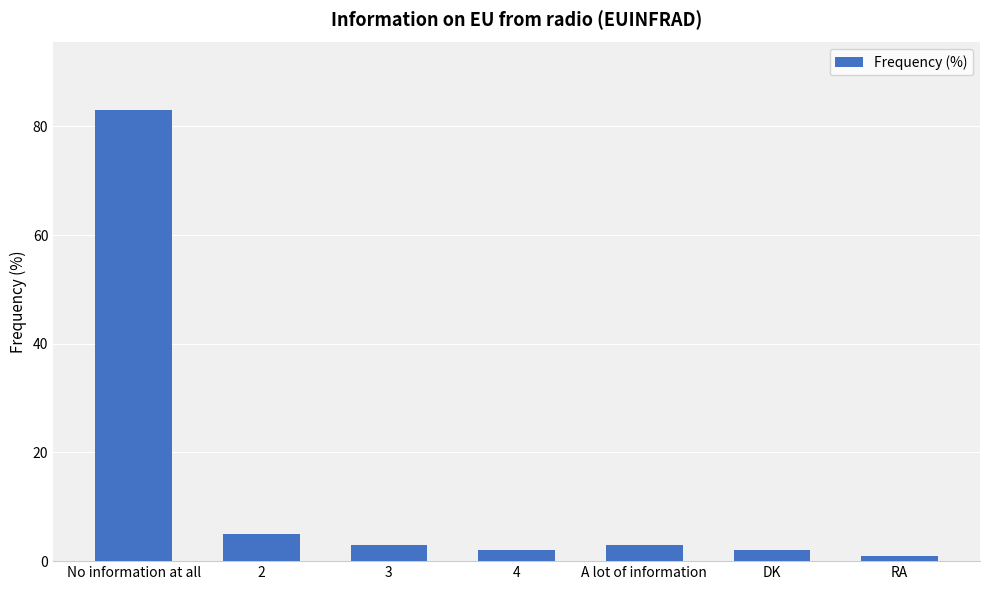

Between 3 and DK, which is larger?

3